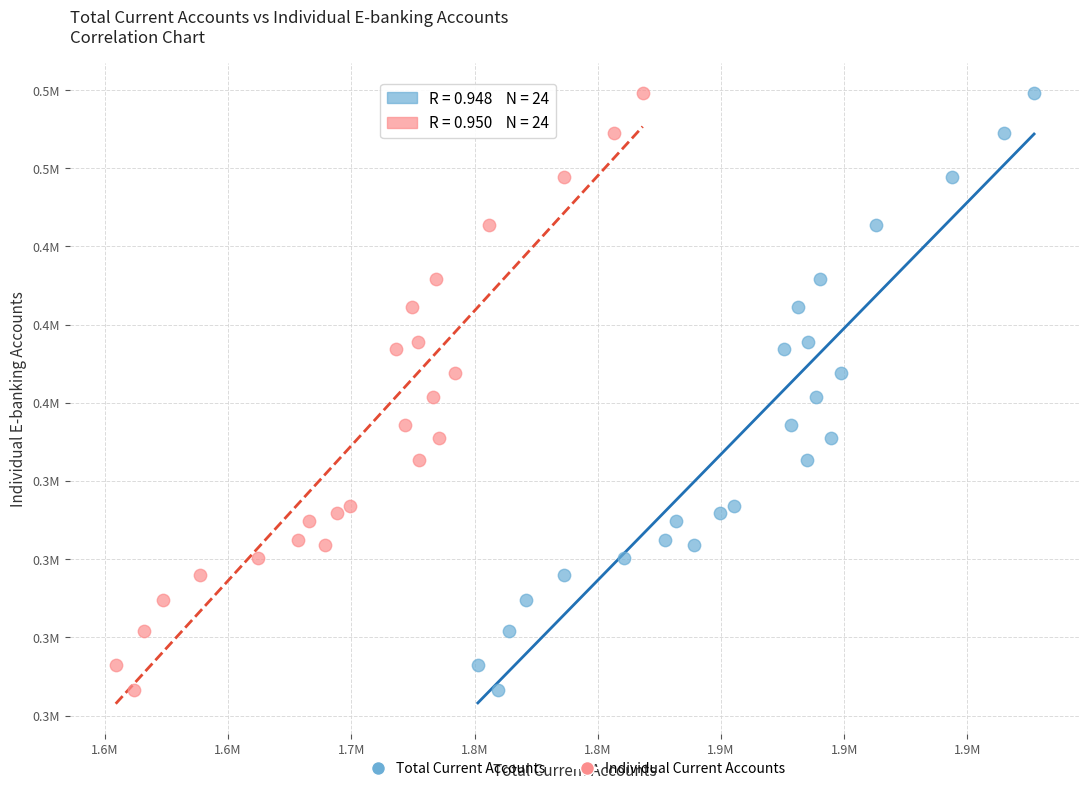

What are all the series names shown in the legend?

Total Current Accounts, Individual Current Accounts